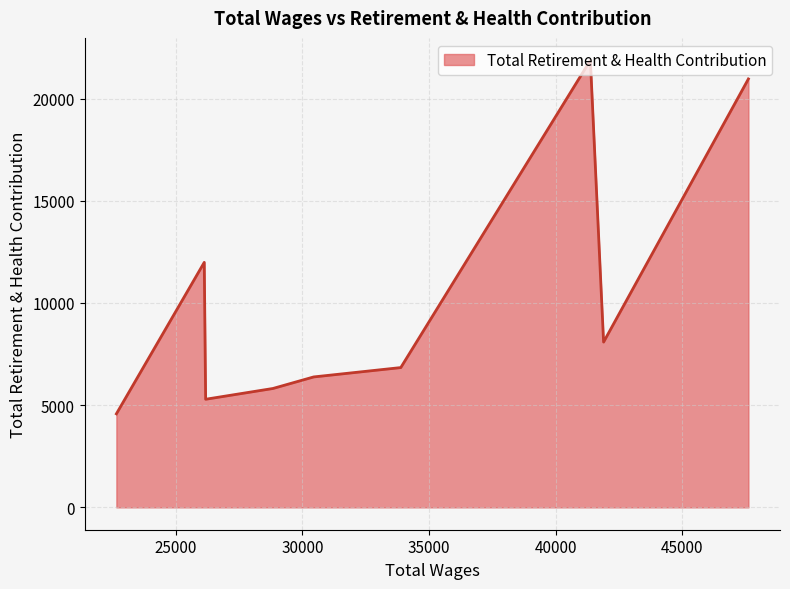

What is the maximum value shown in the chart?

21874